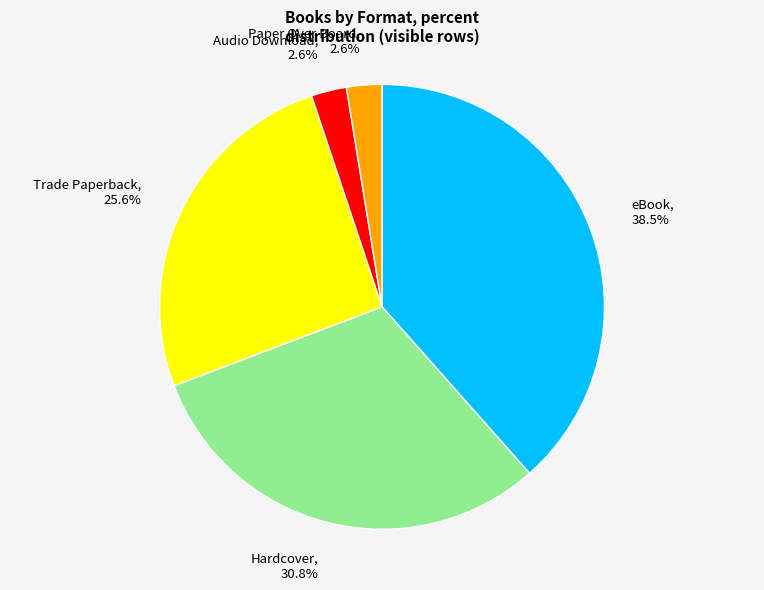

To the nearest percent, what percentage of the pie is Paper Over Board?

3%